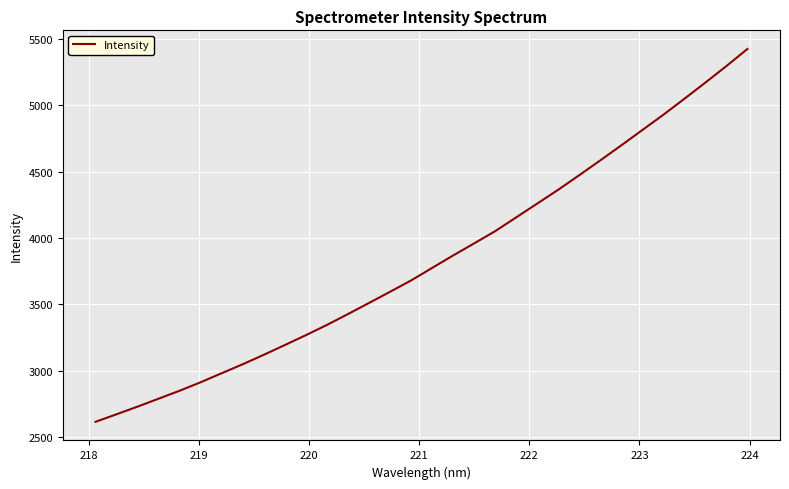

Is this an area chart (filled region under the line)?

No